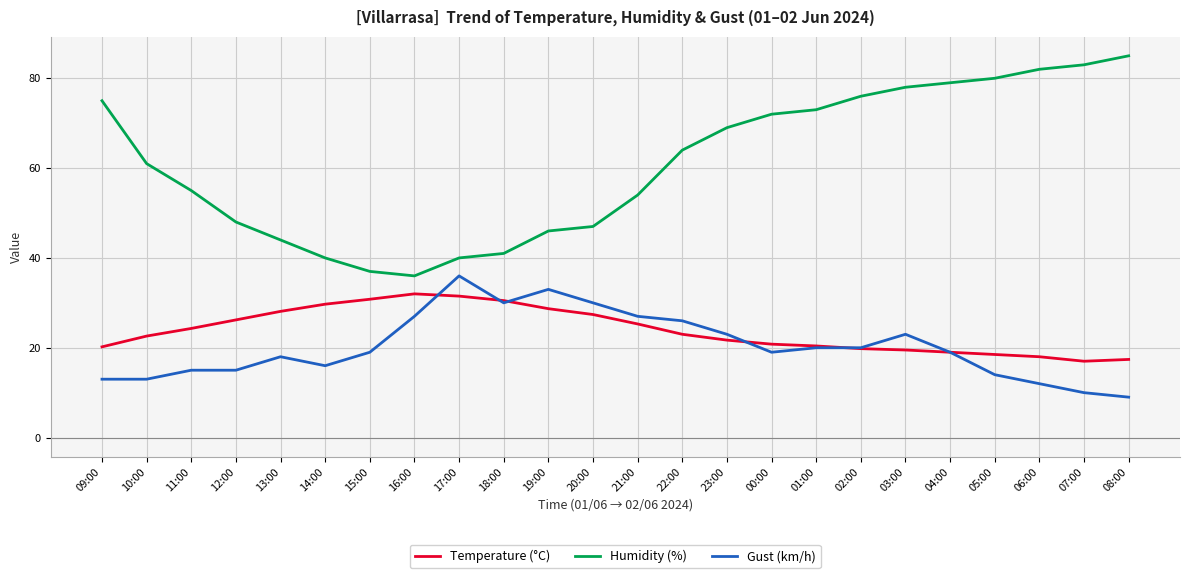

True or false: Humidity (%) and Temperature (°C) cross at least once.

False